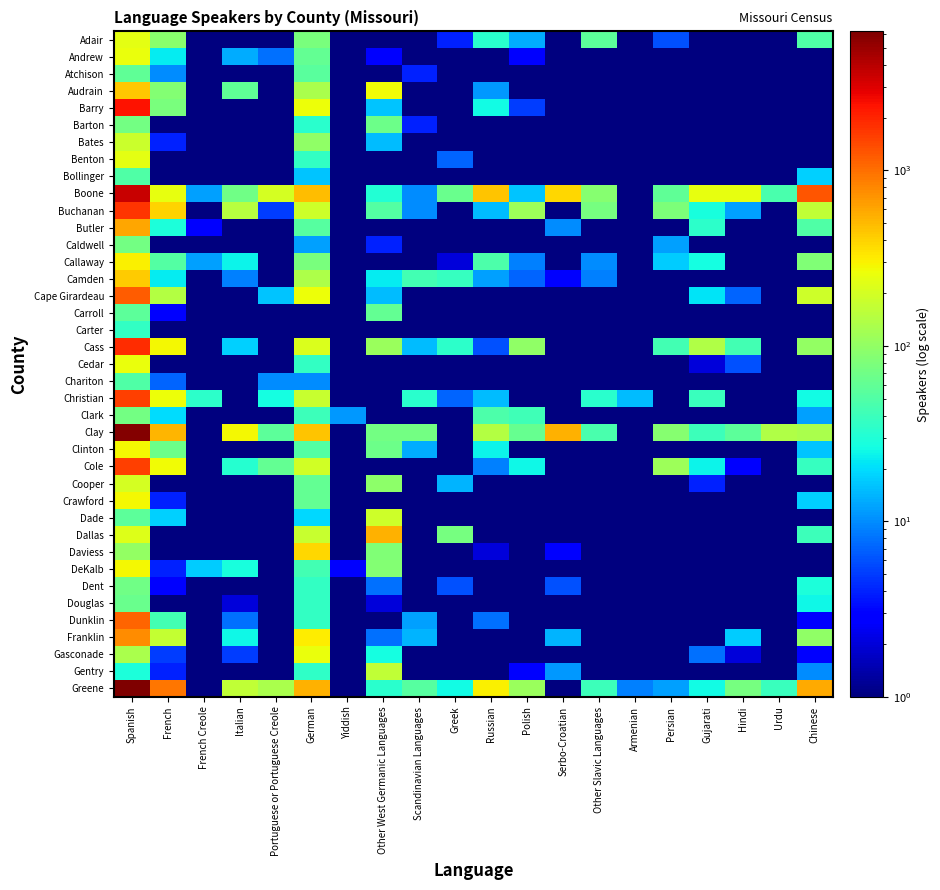

What is the smallest value displayed?

1